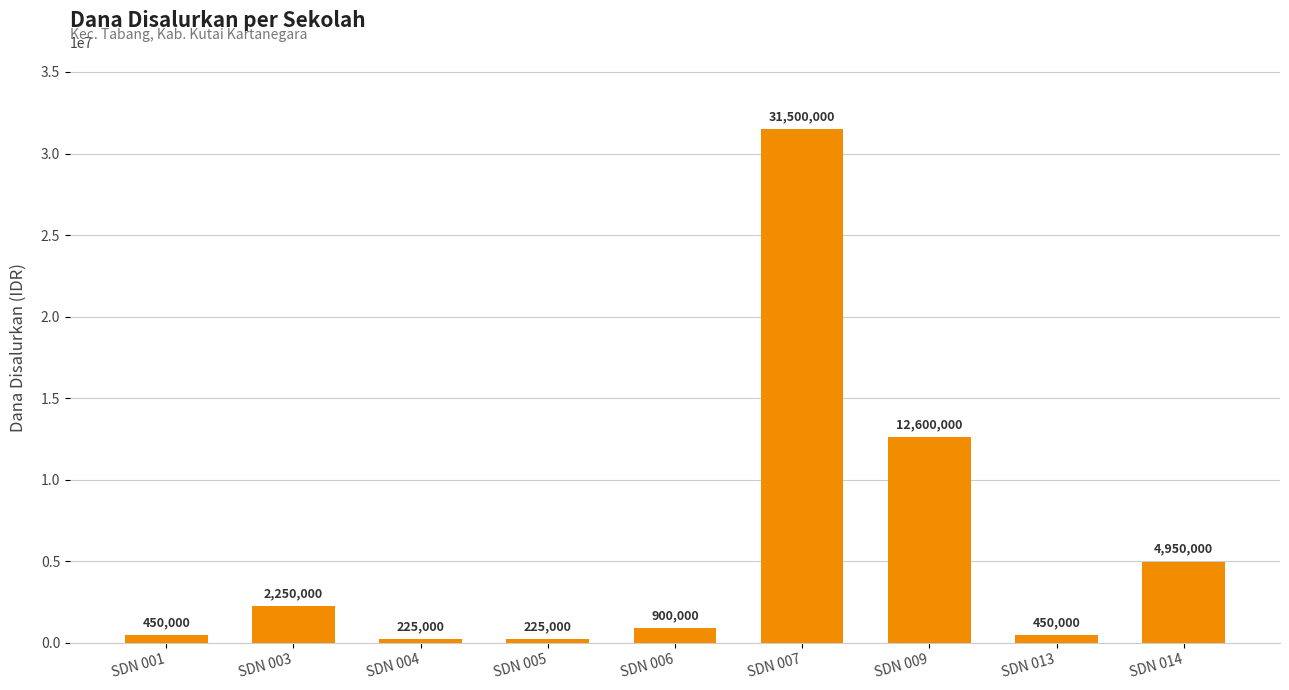

Are the bars horizontal?

No